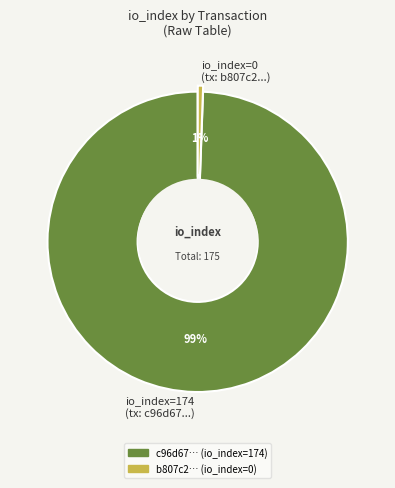

True or false: io_index=174 (tx: c96d67...) accounts for 89% of the total.

False